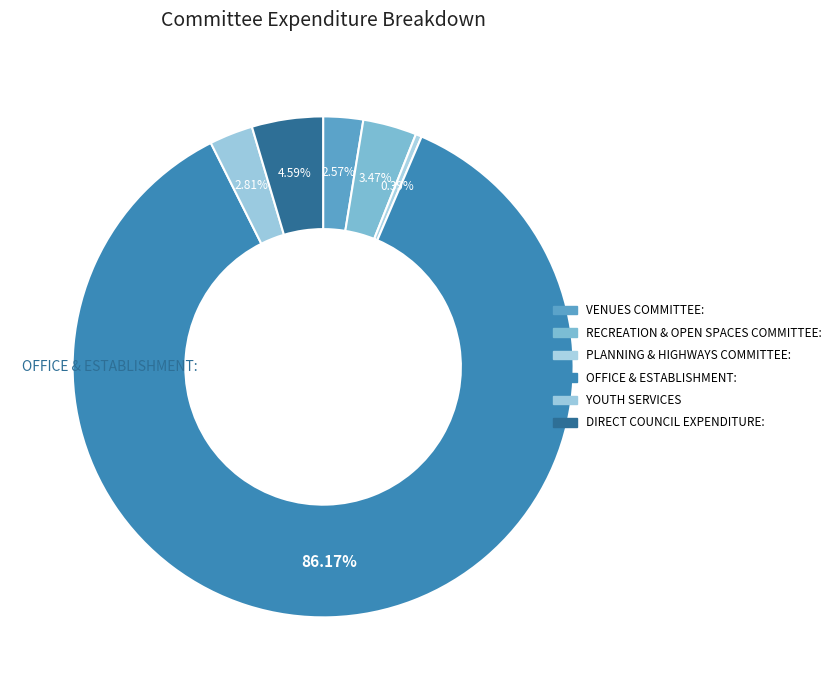

How many slices are in this pie chart?

6